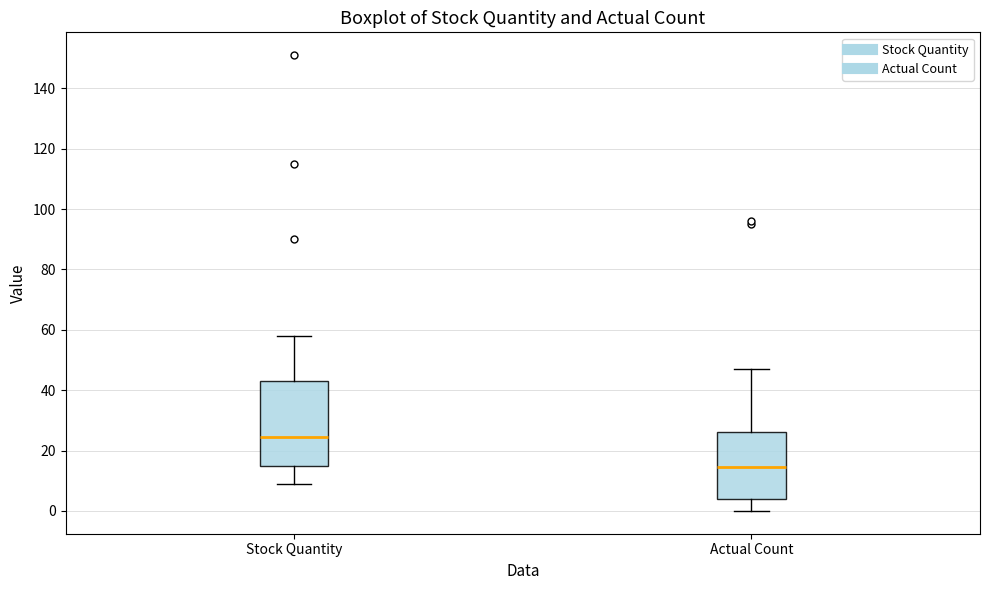

Comparing the boxes themselves (not the whiskers), which one is the tallest?

Stock Quantity